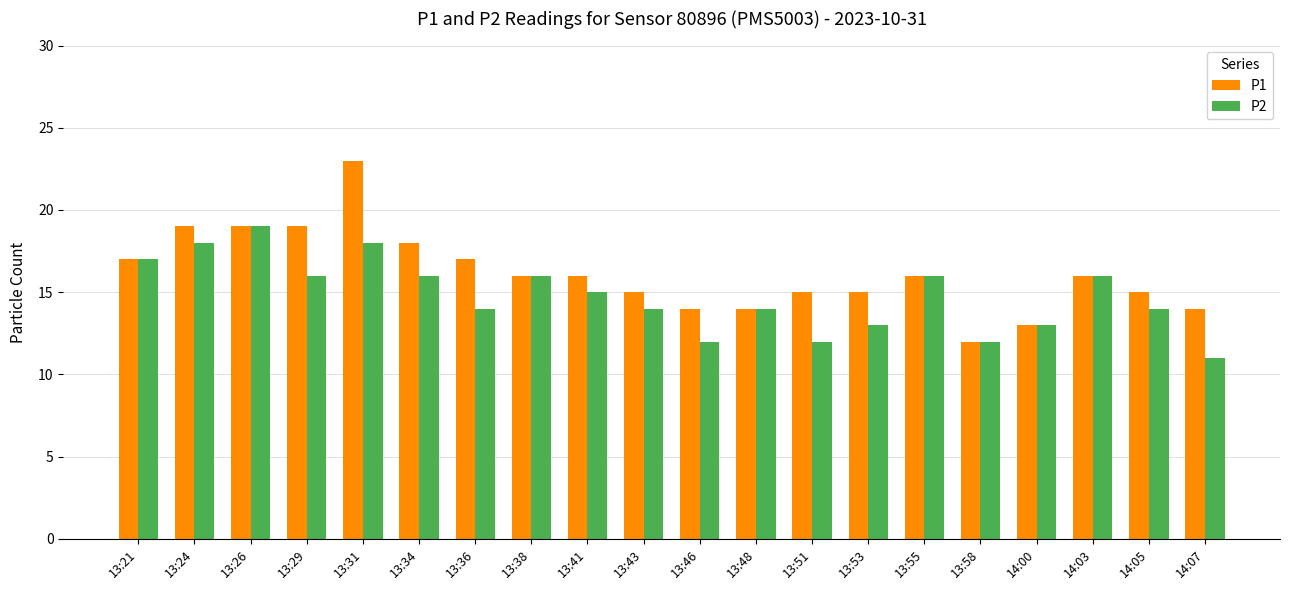

Between 13:21 and 14:05, which series saw the biggest shift?

P2